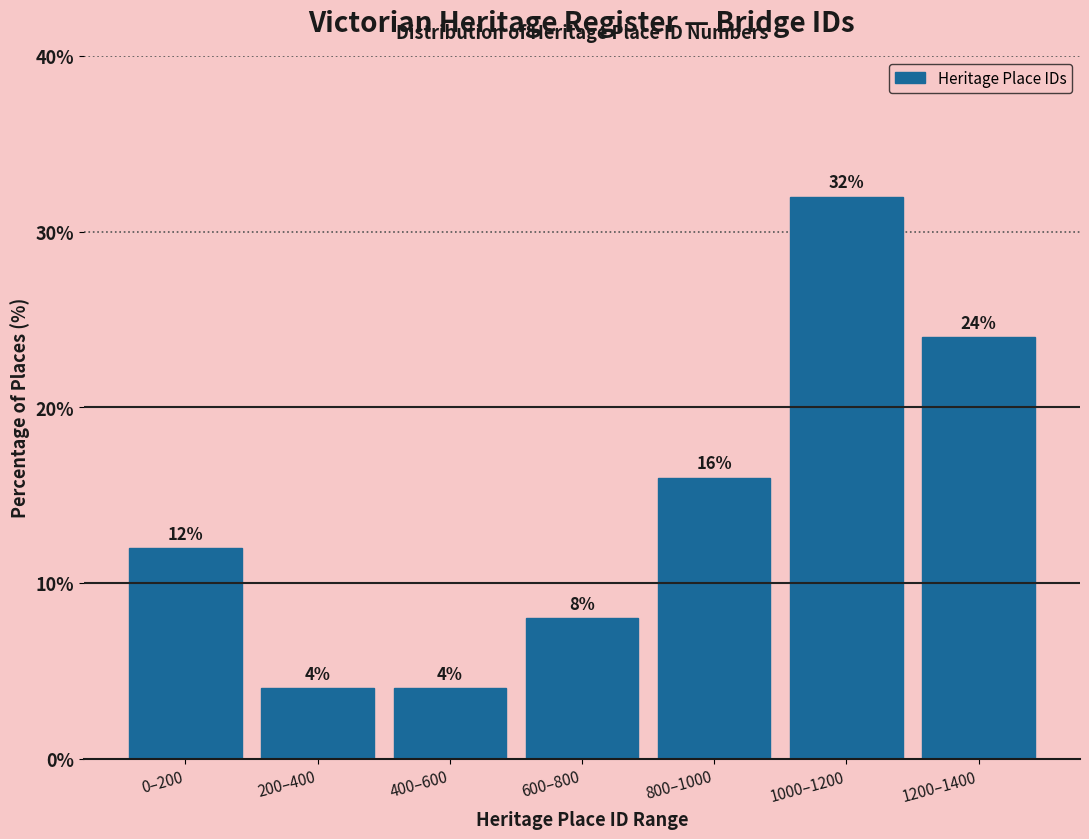

Reading left to right, extract all data points from this chart.

12	4	4	8	16	32	24